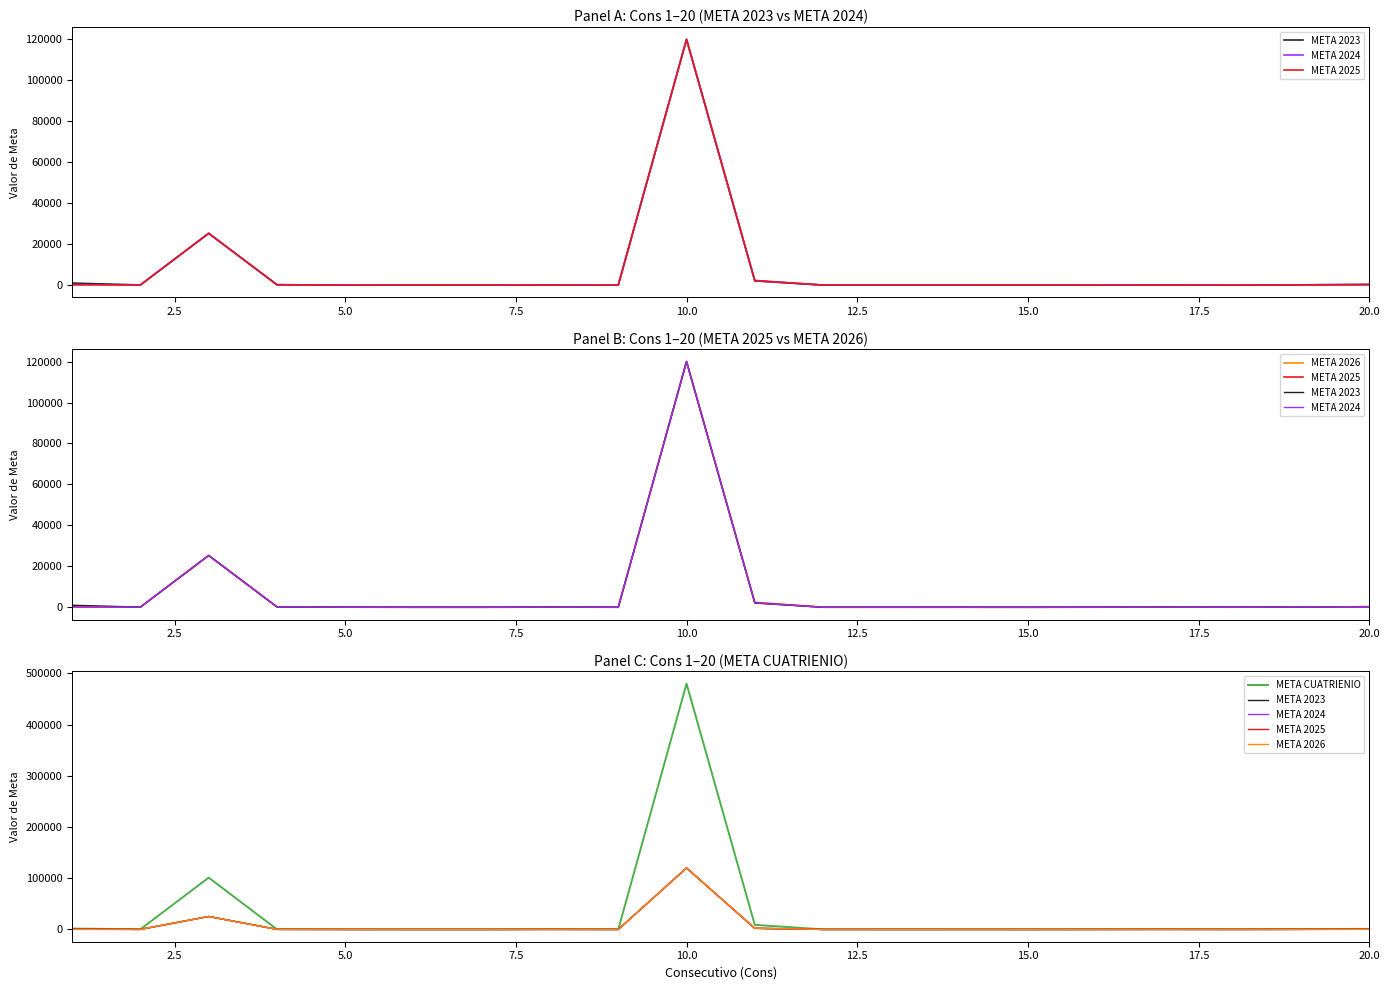

True or false: META CUATRIENIO has a value of 22 at 12.5.

False